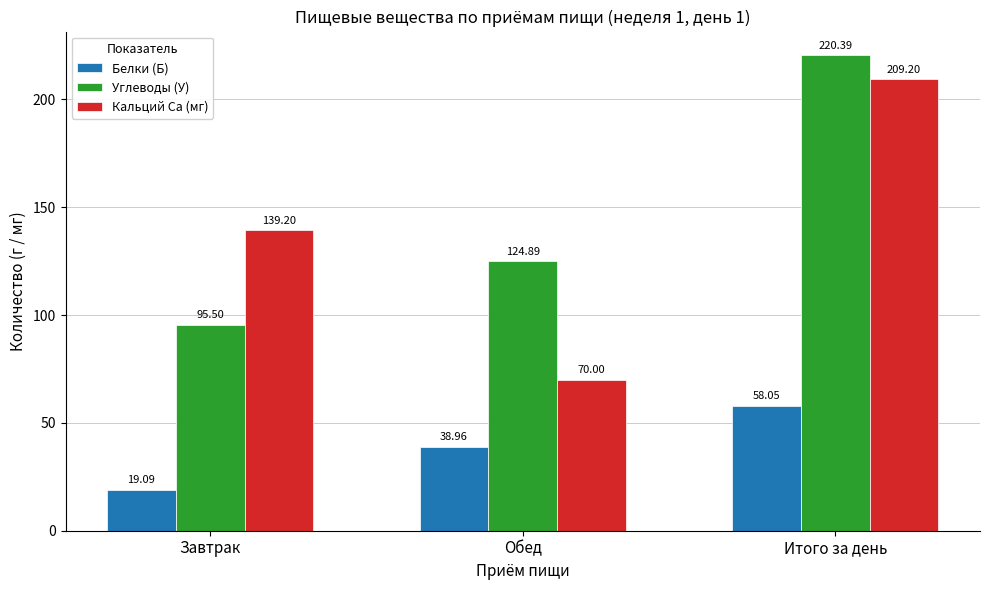

What is the minimum value shown in the chart?

19.1